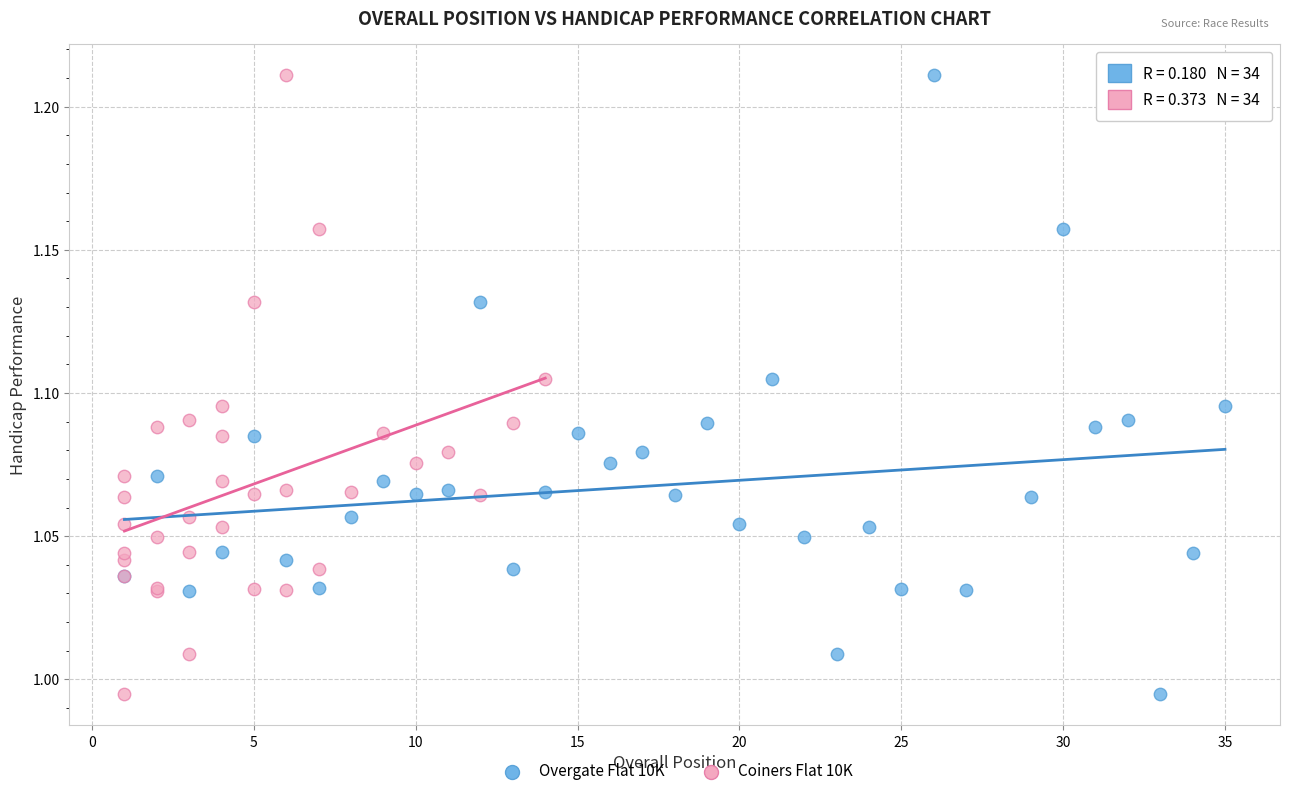

What are all the series names shown in the legend?

Overgate Flat 10K, Coiners Flat 10K